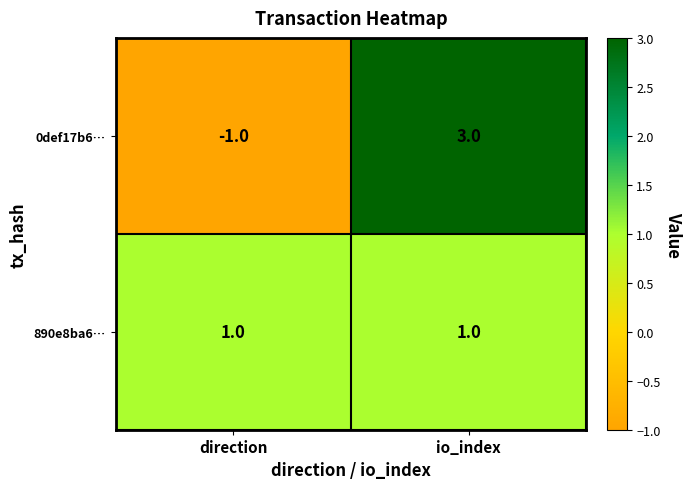

At io_index, list the series in order from smallest to largest.

890e8ba6…, 0def17b6…